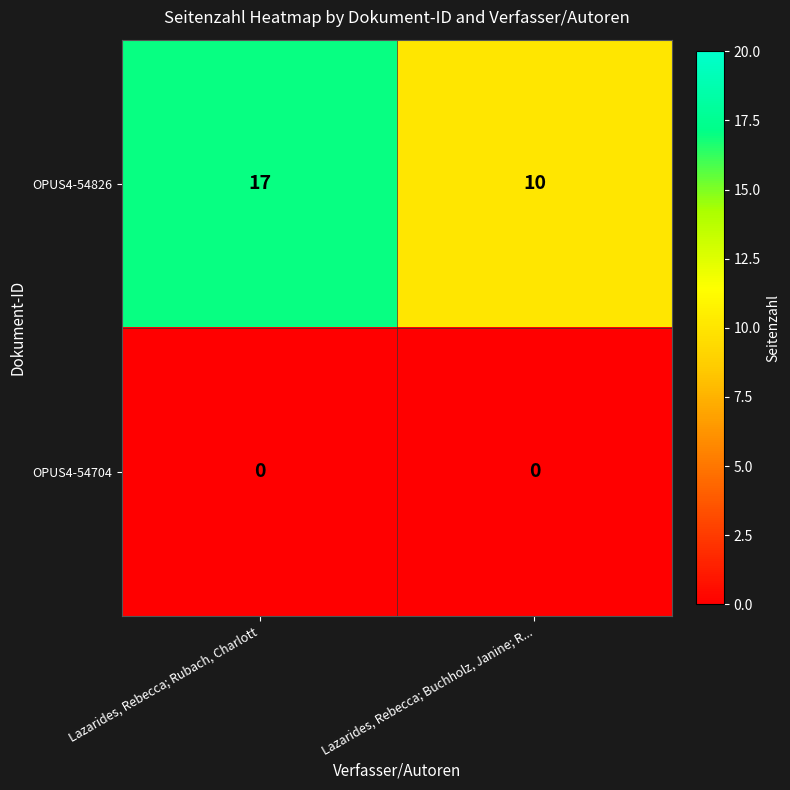

The value of OPUS4-54704 at Lazarides, Rebecca; Rubach, Charlott is 0. True or false?

True